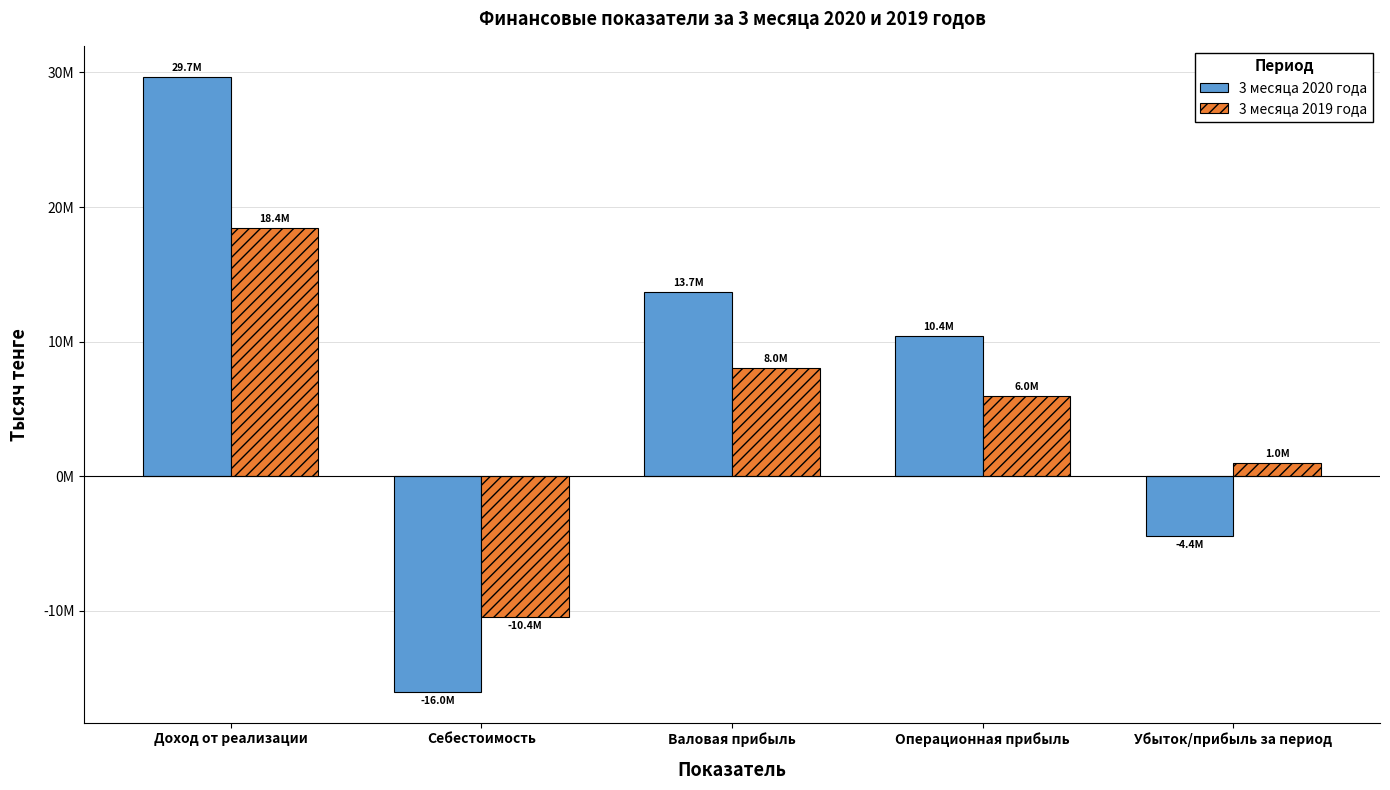

Does the chart contain stacked bars?

No